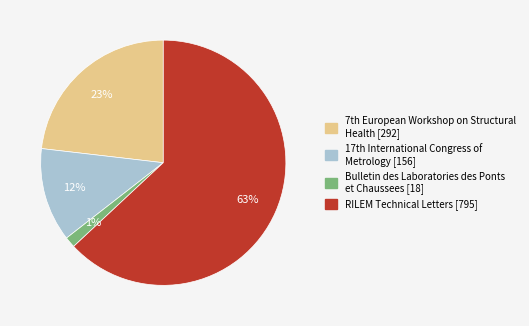

Does RILEM Technical Letters represent more than half of the total?

Yes